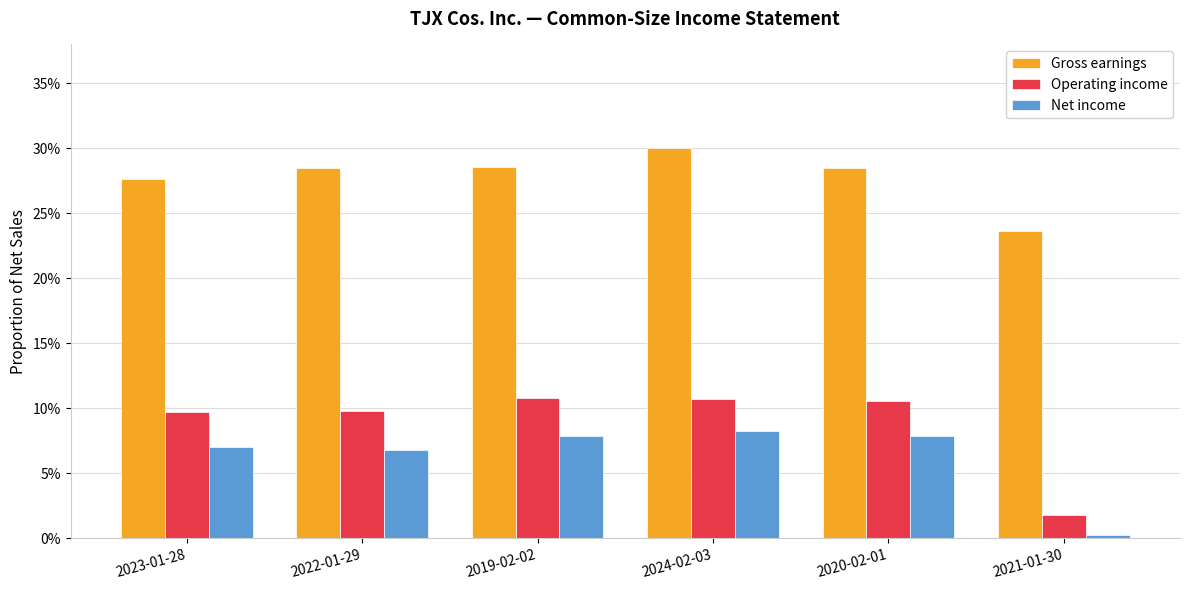

What is the sum of all Operating income values?

0.5